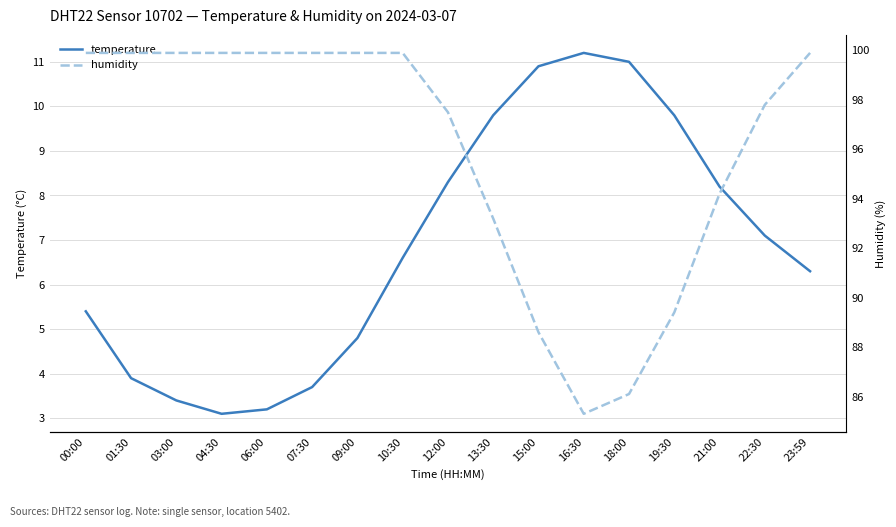

Where does the humidity series first go above 99?

00:00